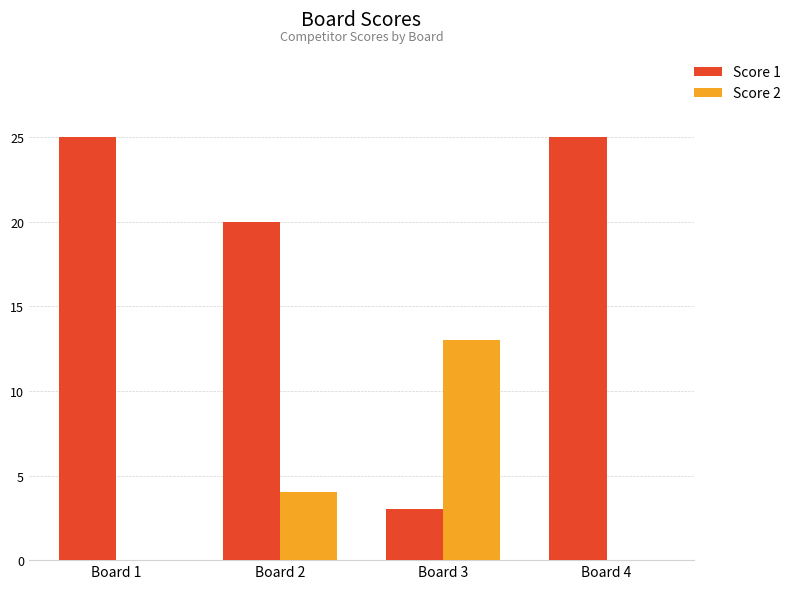

Reading left to right, what are all the values shown in this chart?

Score 1: 25	20	3	25
Score 2: 0	4	13	0